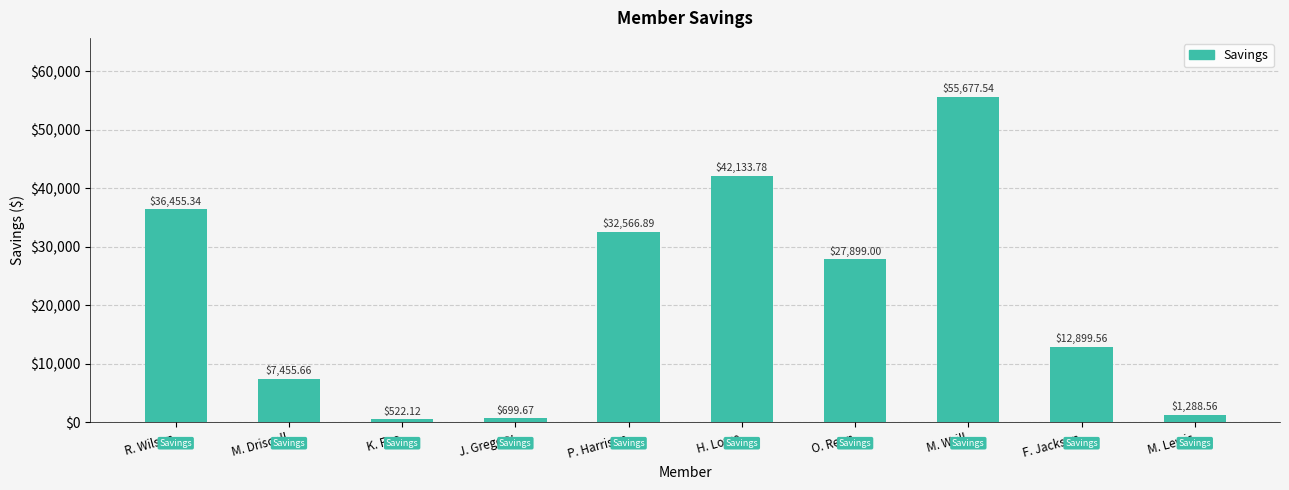

What is the ratio of the value at O. Renn to the value at R. Wilson?

0.8